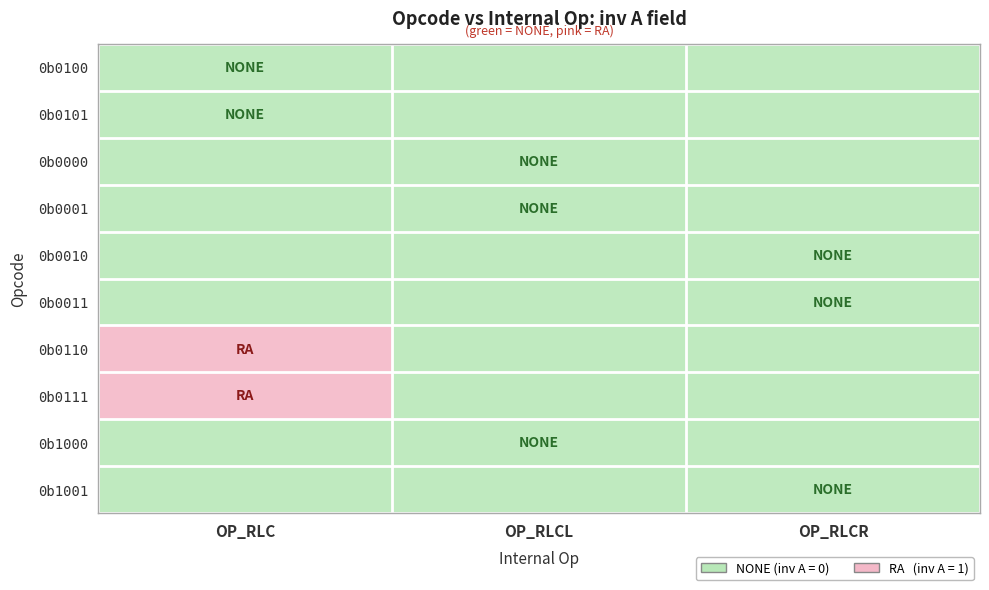

Reading right to left, transcribe all the data shown in this chart.

0b0100: OP_RLCR=-1	OP_RLCL=-1	OP_RLC=0
0b0101: OP_RLCR=-1	OP_RLCL=-1	OP_RLC=0
0b0000: OP_RLCR=-1	OP_RLCL=0	OP_RLC=-1
0b0001: OP_RLCR=-1	OP_RLCL=0	OP_RLC=-1
0b0010: OP_RLCR=0	OP_RLCL=-1	OP_RLC=-1
0b0011: OP_RLCR=0	OP_RLCL=-1	OP_RLC=-1
0b0110: OP_RLCR=-1	OP_RLCL=-1	OP_RLC=1
0b0111: OP_RLCR=-1	OP_RLCL=-1	OP_RLC=1
0b1000: OP_RLCR=-1	OP_RLCL=0	OP_RLC=-1
0b1001: OP_RLCR=0	OP_RLCL=-1	OP_RLC=-1